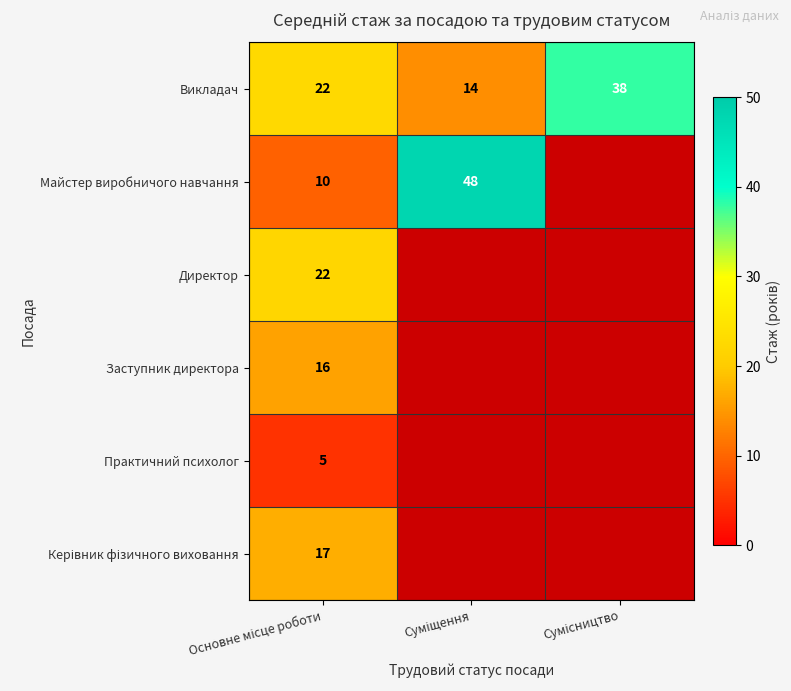

What is the difference between the maximum and minimum values in the Викладач series?

24.0